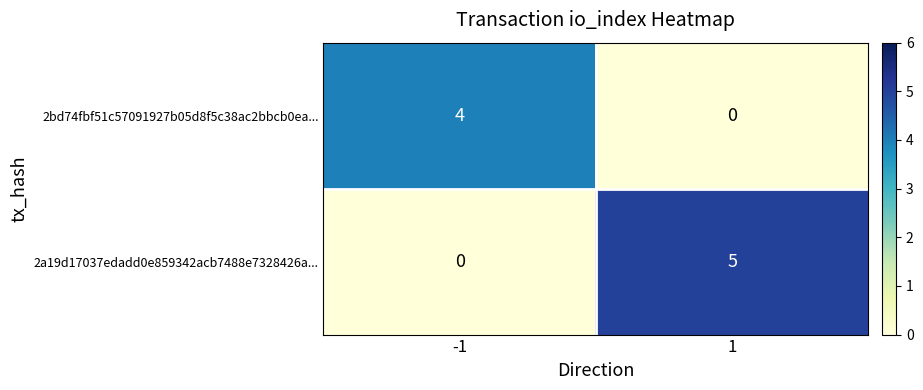

What is the spread (max minus min) of values at 1?

5